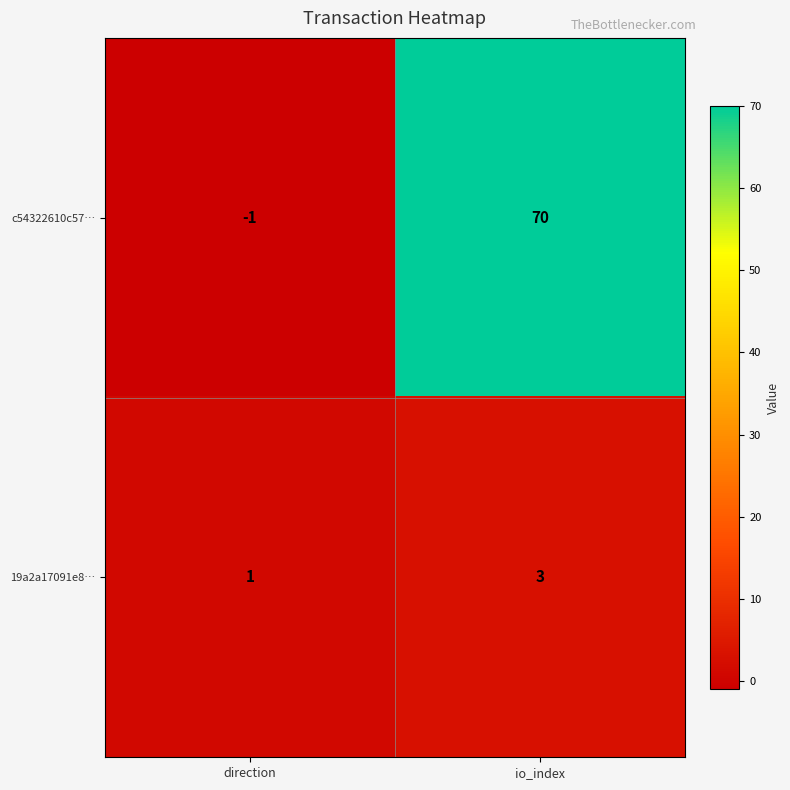

At which label is c54322610c57… closest to 34?

direction